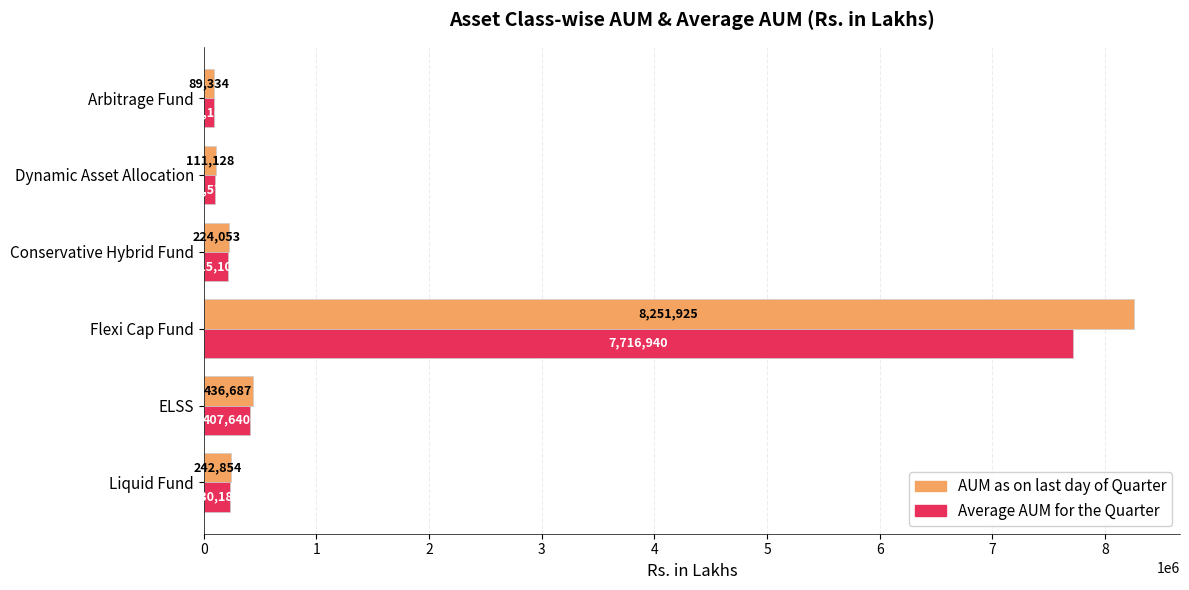

At which category is the sum across all series the highest?

Flexi Cap Fund